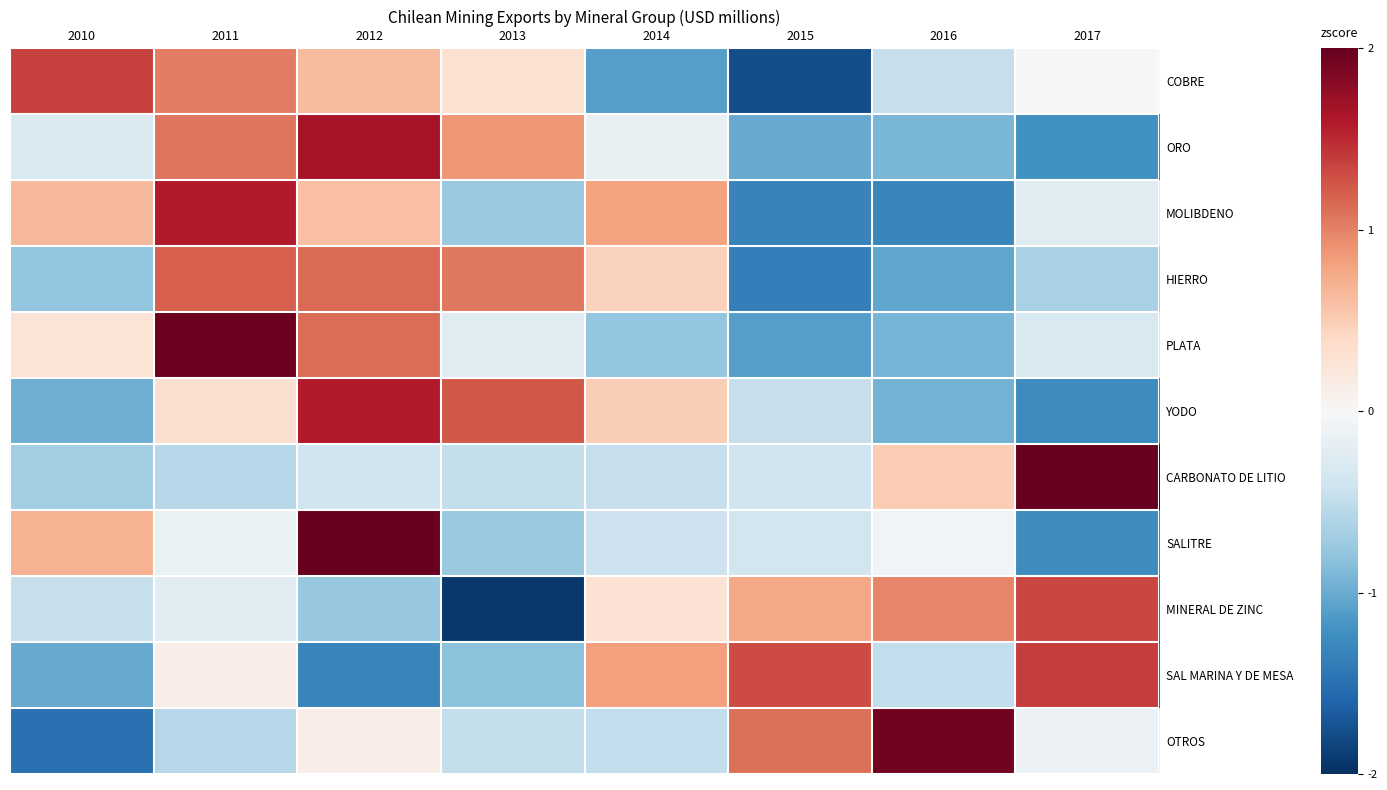

Reading right to left, what are all the values shown in this chart?

COBRE: 2017=0.0	2016=-0.5	2015=-1.8	2014=-1.1	2013=0.3	2012=0.6	2011=1.0	2010=1.4
ORO: 2017=-1.2	2016=-0.9	2015=-1.0	2014=-0.1	2013=0.9	2012=1.6	2011=1.1	2010=-0.3
MOLIBDENO: 2017=-0.2	2016=-1.3	2015=-1.3	2014=0.8	2013=-0.7	2012=0.6	2011=1.6	2010=0.7
HIERRO: 2017=-0.6	2016=-1.0	2015=-1.4	2014=0.5	2013=1.1	2012=1.1	2011=1.2	2010=-0.8
PLATA: 2017=-0.3	2016=-0.9	2015=-1.1	2014=-0.8	2013=-0.2	2012=1.1	2011=2.0	2010=0.3
YODO: 2017=-1.3	2016=-0.9	2015=-0.5	2014=0.5	2013=1.2	2012=1.6	2011=0.3	2010=-1.0
CARBONATO DE LITIO: 2017=2.0	2016=0.5	2015=-0.4	2014=-0.5	2013=-0.5	2012=-0.4	2011=-0.6	2010=-0.7
SALITRE: 2017=-1.2	2016=-0.1	2015=-0.4	2014=-0.4	2013=-0.7	2012=2.0	2011=-0.1	2010=0.7
MINERAL DE ZINC: 2017=1.3	2016=1.0	2015=0.8	2014=0.3	2013=-1.9	2012=-0.8	2011=-0.2	2010=-0.5
SAL MARINA Y DE MESA: 2017=1.4	2016=-0.5	2015=1.3	2014=0.8	2013=-0.8	2012=-1.3	2011=0.1	2010=-1.0
OTROS: 2017=-0.1	2016=1.9	2015=1.1	2014=-0.5	2013=-0.5	2012=0.1	2011=-0.6	2010=-1.5